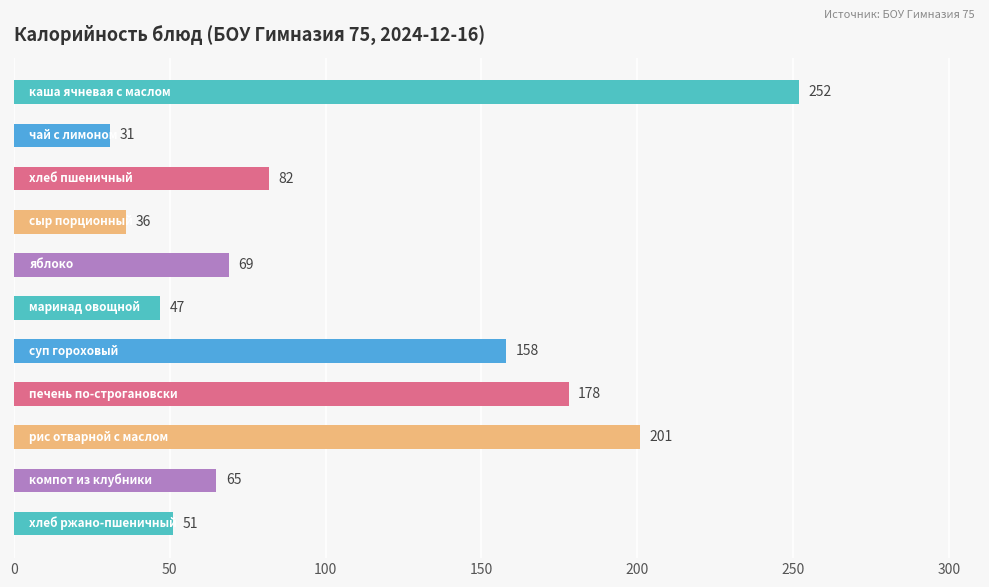

What is the average value?

106